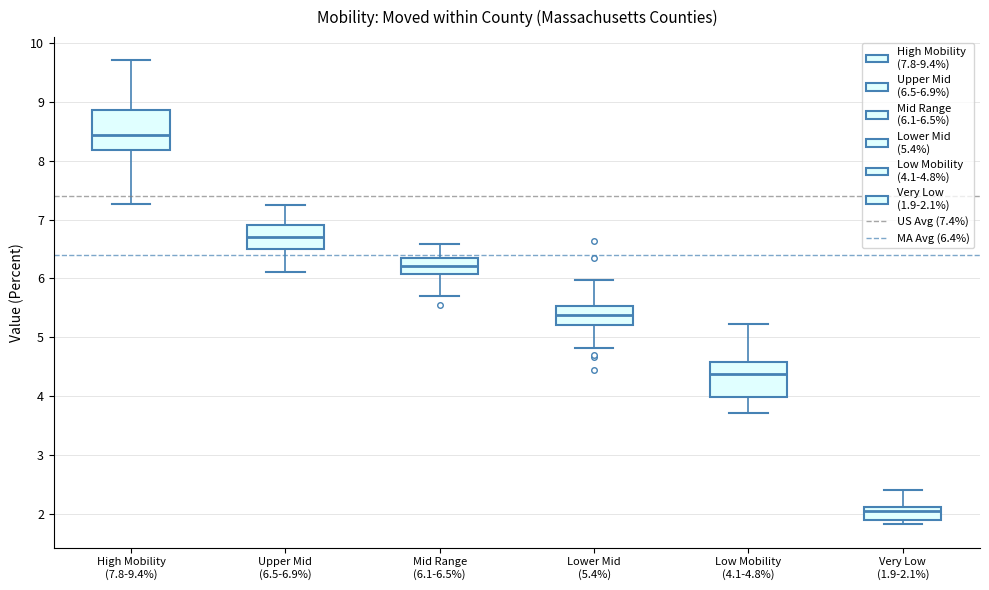

Reading left to right, read every box against the y-axis: the position of its median line, the range the box covers, and the ends of its whiskers. The values are not printed on the chart, so give them approximately, as read against the axis.

High Mobility (7.8-9.4%): median 8.4, box 8.2 to 8.9, whiskers 7.3 to 9.7
Upper Mid (6.5-6.9%): median 6.7, box 6.5 to 6.9, whiskers 6.1 to 7.3
Mid Range (6.1-6.5%): median 6.2, box 6.1 to 6.3, whiskers 5.7 to 6.6
Lower Mid (5.4%): median 5.4, box 5.2 to 5.5, whiskers 4.8 to 6.0
Low Mobility (4.1-4.8%): median 4.4, box 4.0 to 4.6, whiskers 3.7 to 5.2
Very Low (1.9-2.1%): median 2.0, box 1.9 to 2.1, whiskers 1.8 to 2.4